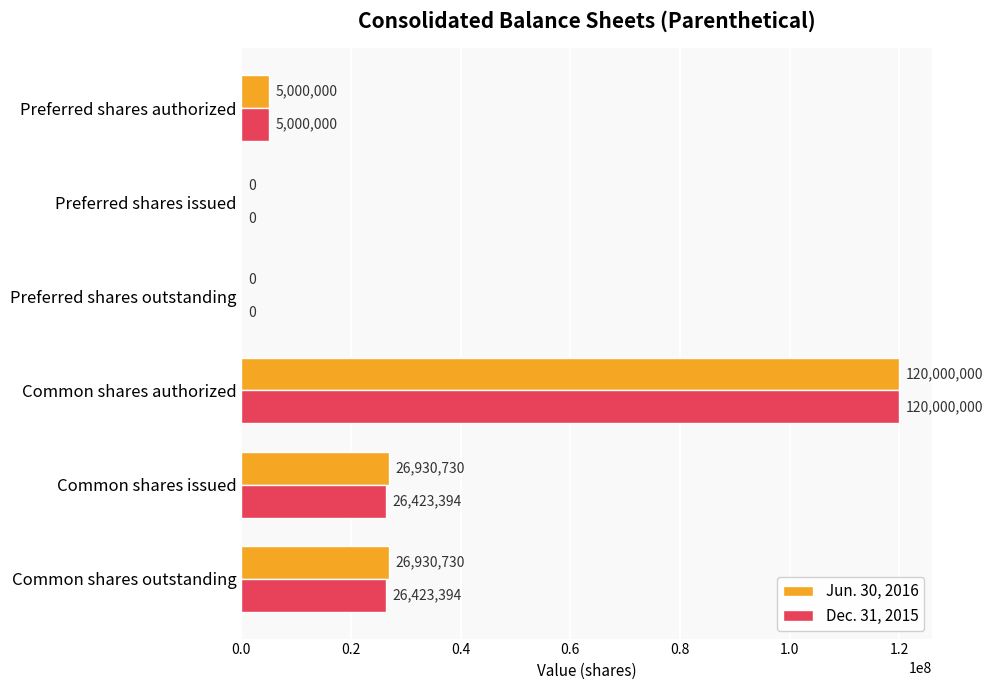

What are all the series names shown in the legend?

Jun. 30, 2016, Dec. 31, 2015